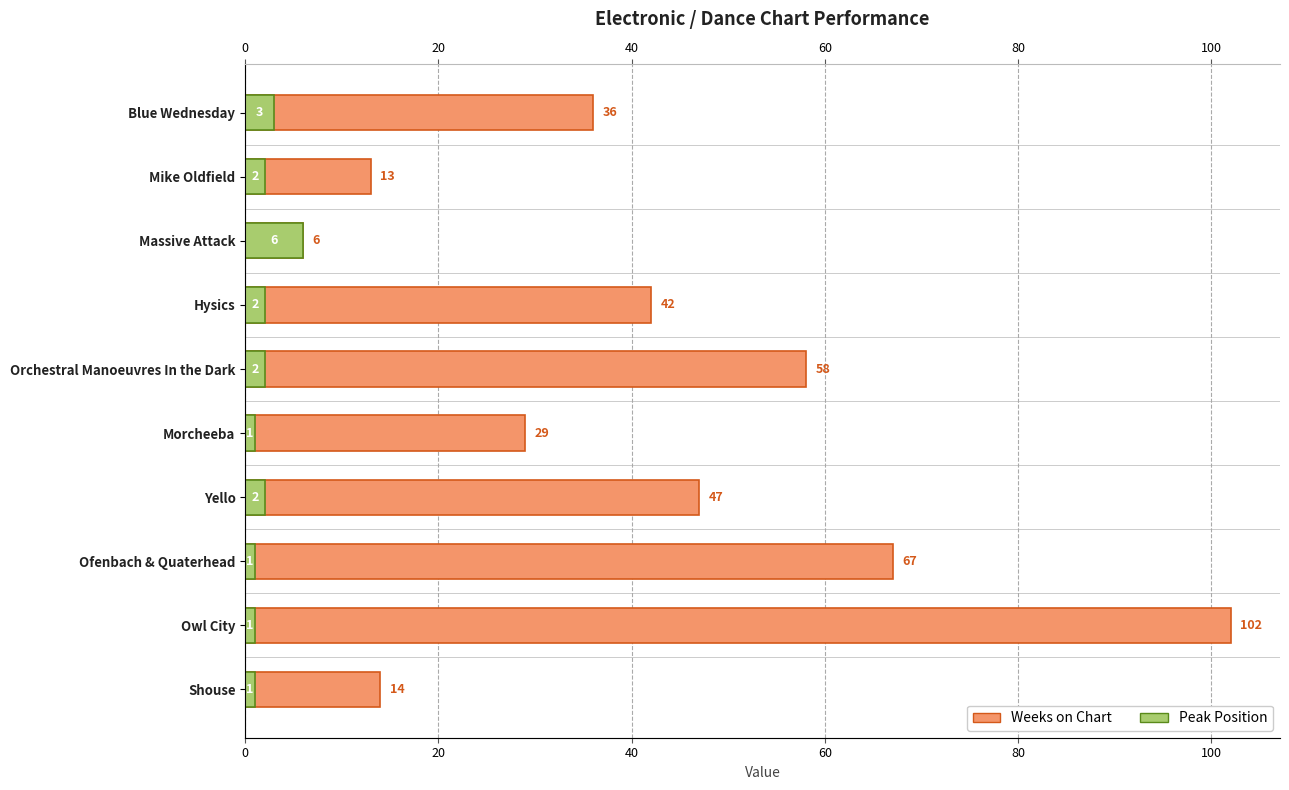

Rank the series by their maximum value, from lowest to highest.

Peak Position, Weeks on Chart